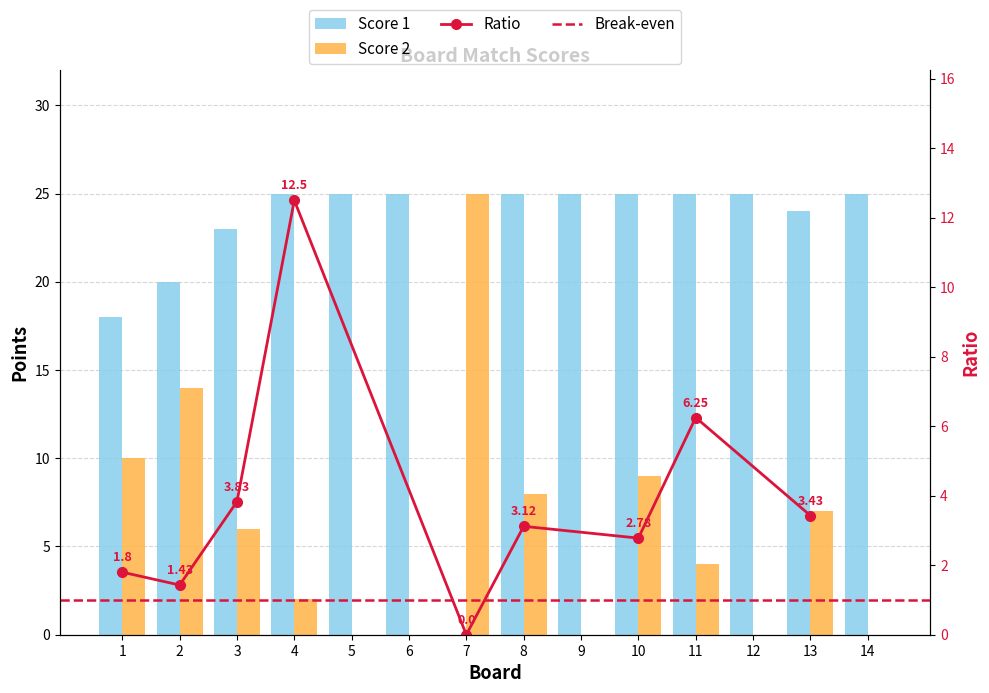

At which category is the sum across all series the highest?

2